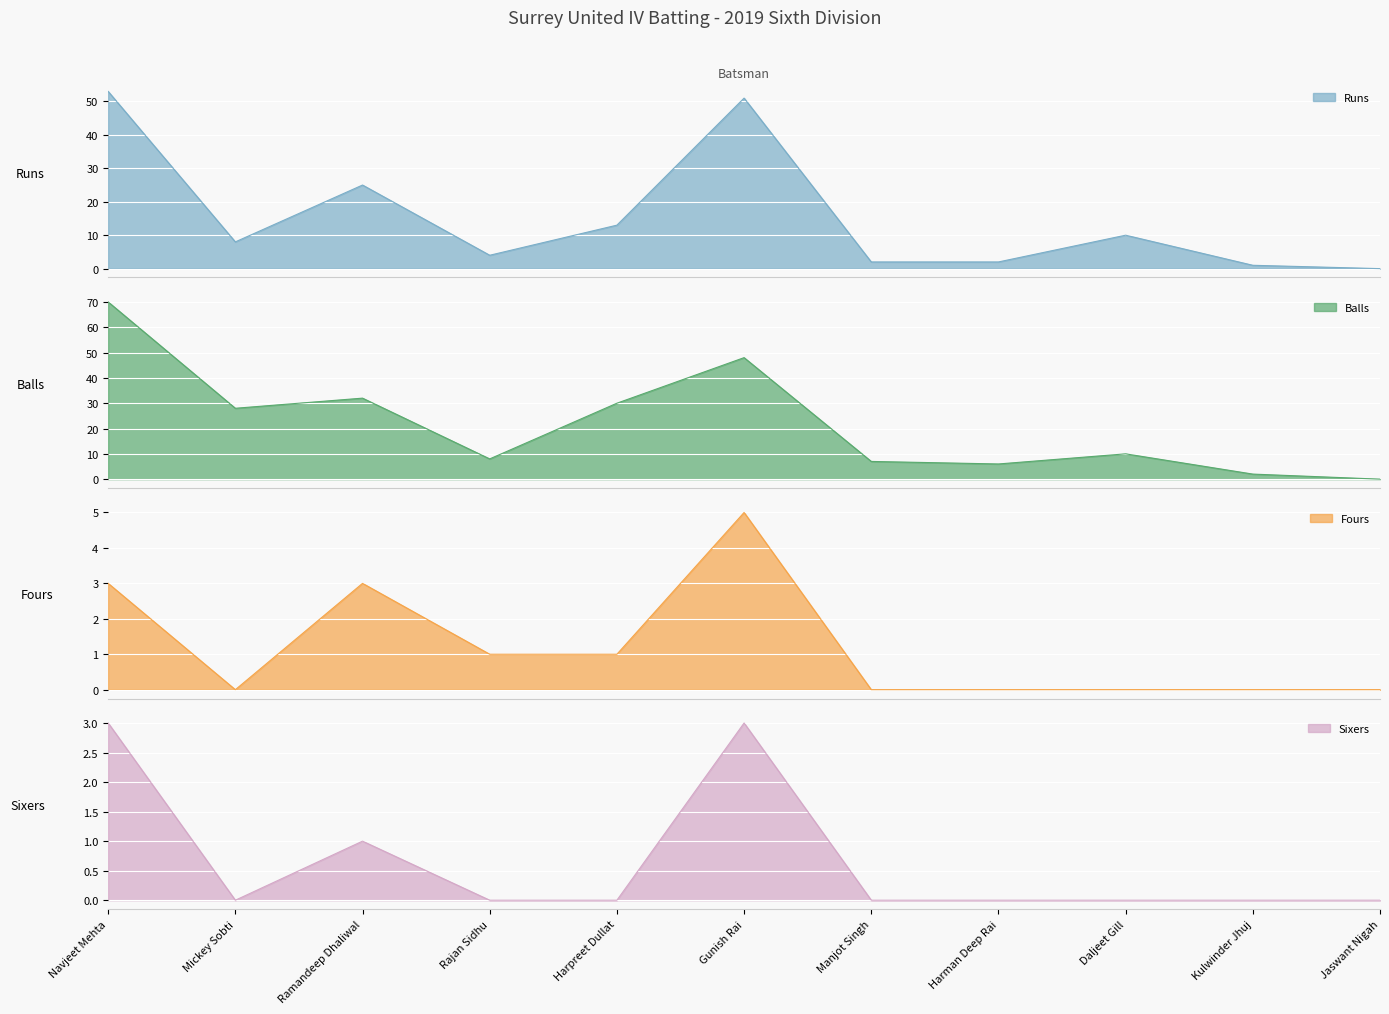

Is it true that Balls equals 48 at Ramandeep Dhaliwal?

False